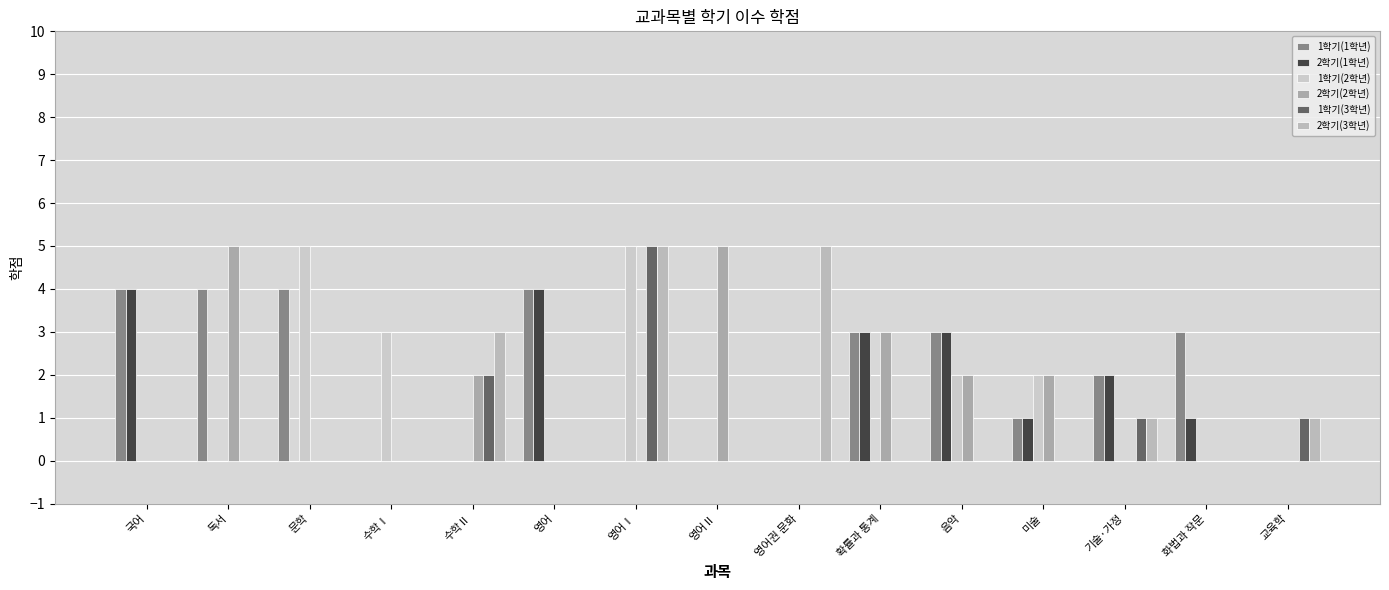

Count the 1학기(3학년) values in the range 0 to 1.

13